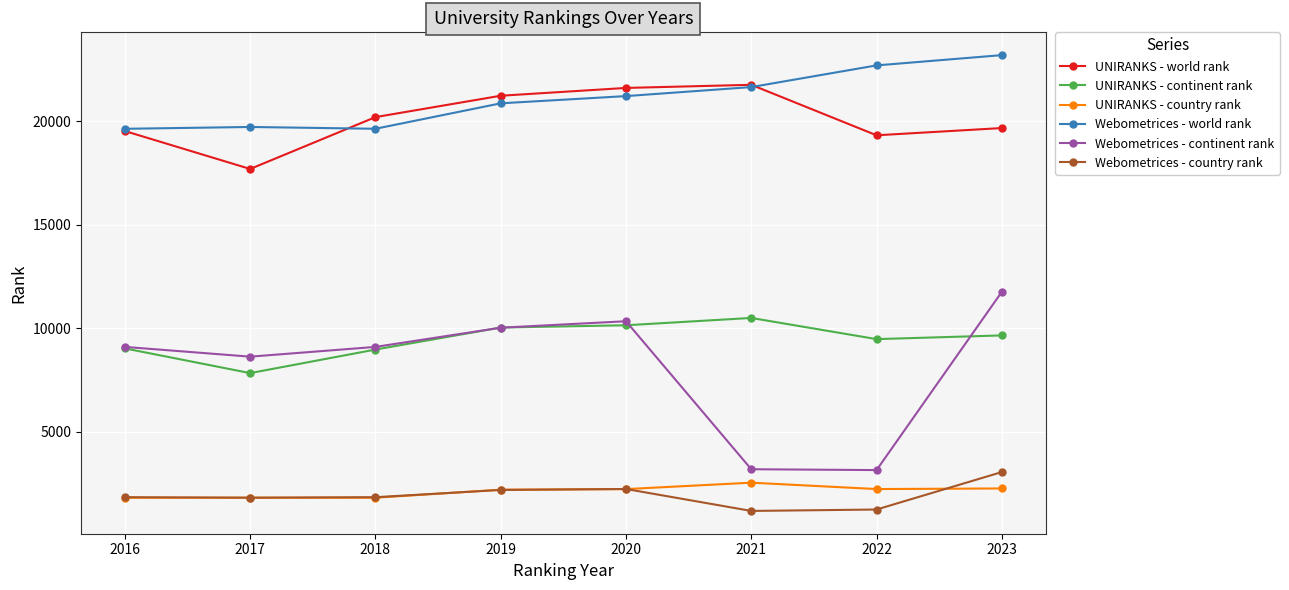

True or false: UNIRANKS - continent rank and Webometrices - country rank cross at least once.

False